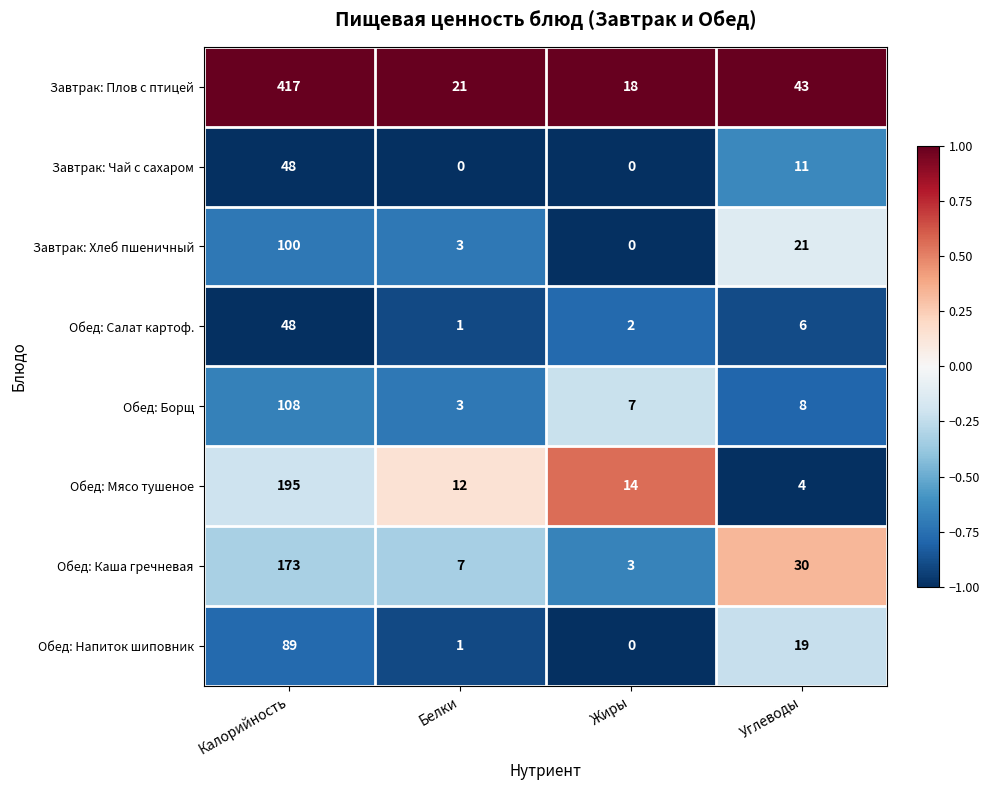

What is the total value across all series at Жиры?

44